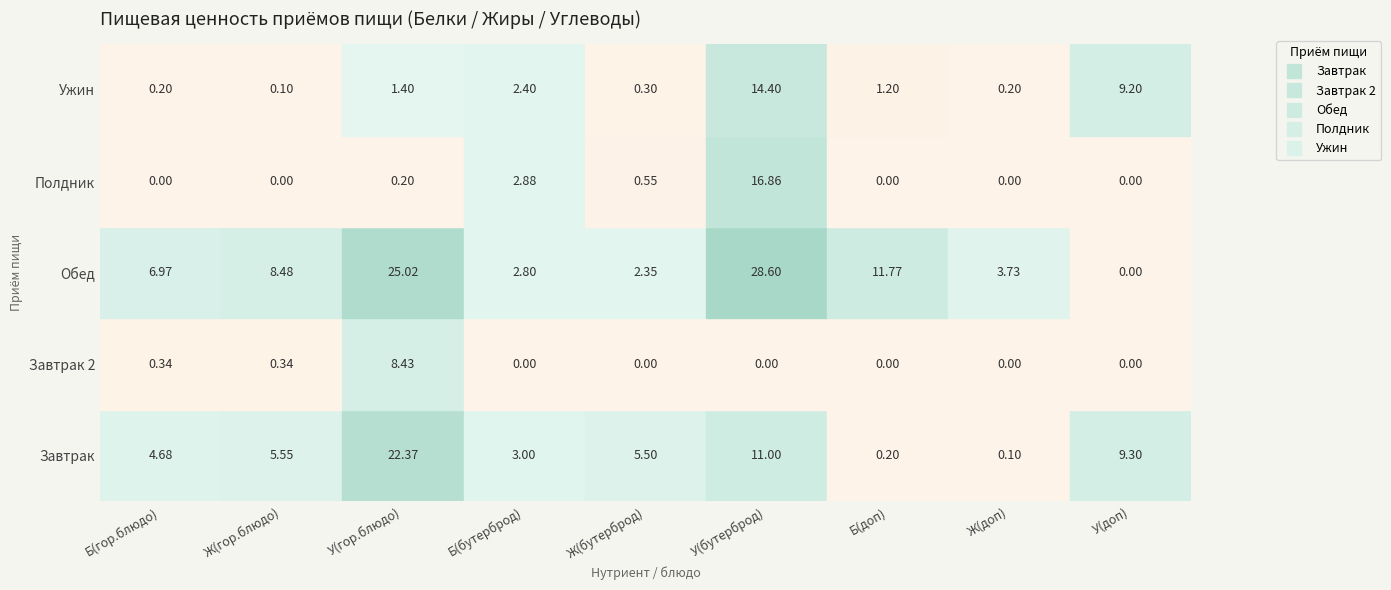

Which has a higher value, Жиры(1) or Углеводы(1)?

Углеводы(1)